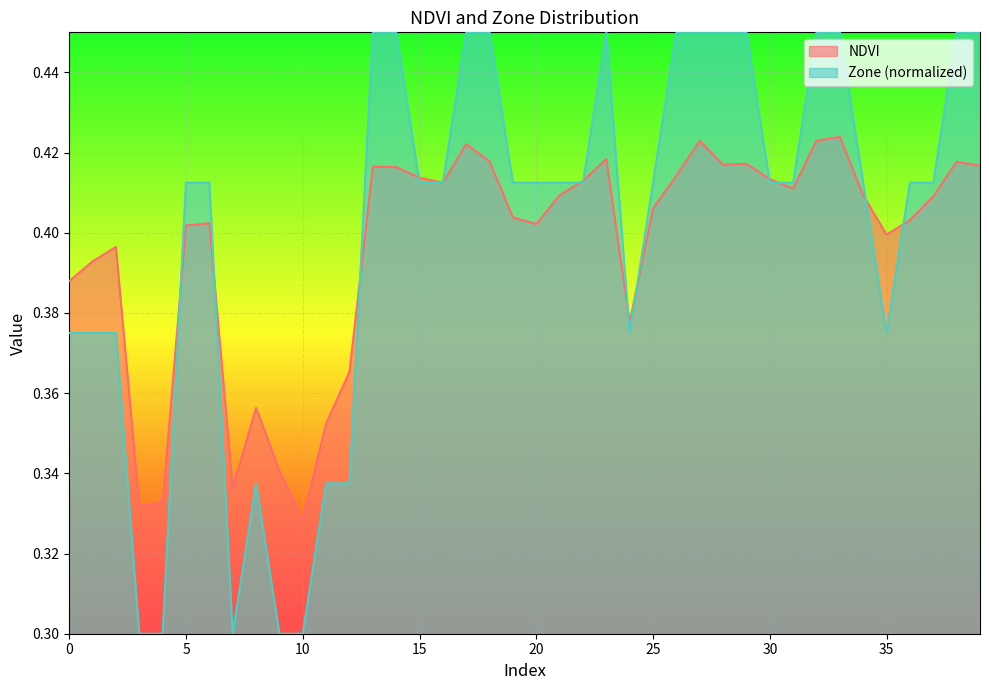

Reading right to left, transcribe all the data shown in this chart.

NDVI: 0.4	0.4	0.4	0.4	0.4	0.4	0.4	0.4	0.4	0.4	0.4	0.4	0.4	0.4	0.4	0.4	0.4	0.4	0.4	0.4	0.4	0.4	0.4	0.4	0.4	0.4	0.4	0.4	0.4	0.3	0.3	0.4	0.3	0.4	0.4	0.3	0.3	0.4	0.4	0.4
Zone: 0.5	0.5	0.4	0.4	0.4	0.4	0.5	0.5	0.4	0.4	0.5	0.5	0.5	0.5	0.4	0.4	0.5	0.4	0.4	0.4	0.4	0.5	0.5	0.4	0.4	0.5	0.5	0.3	0.3	0.3	0.3	0.3	0.3	0.4	0.4	0.3	0.3	0.4	0.4	0.4